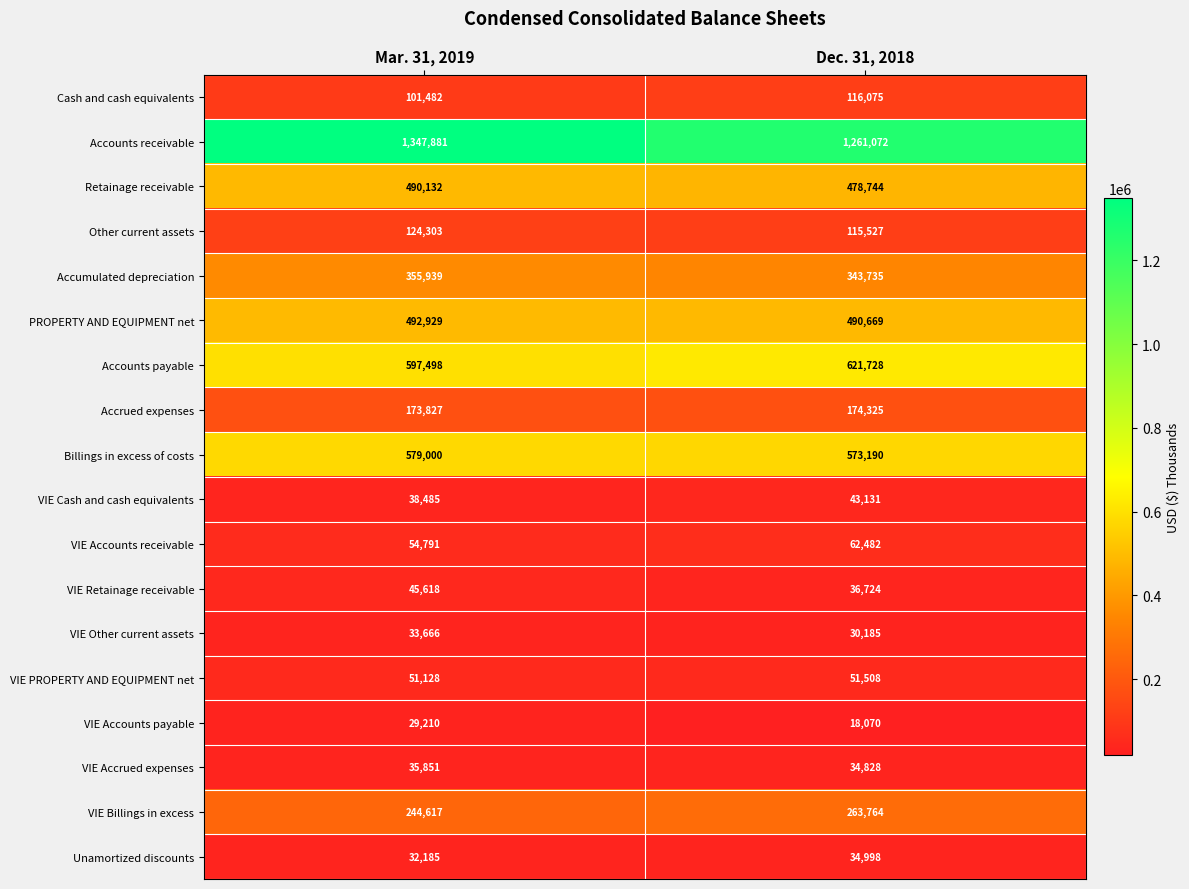

What is the difference between the maximum and minimum values in the VIE Cash and cash equivalents series?

4646